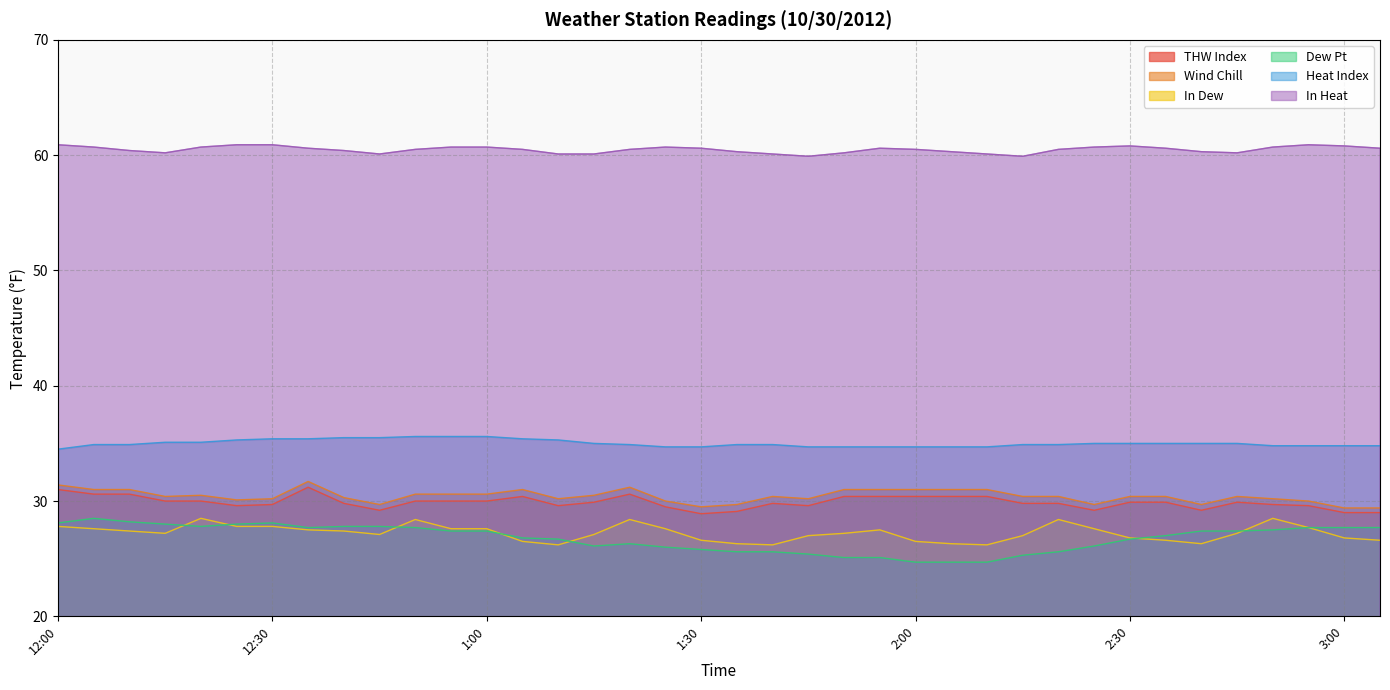

What is the label of the 4th point from the right?

2:50